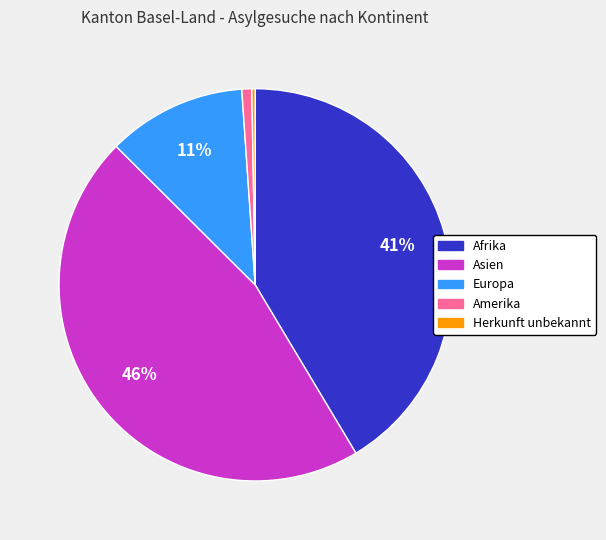

Does any single category account for the majority?

No